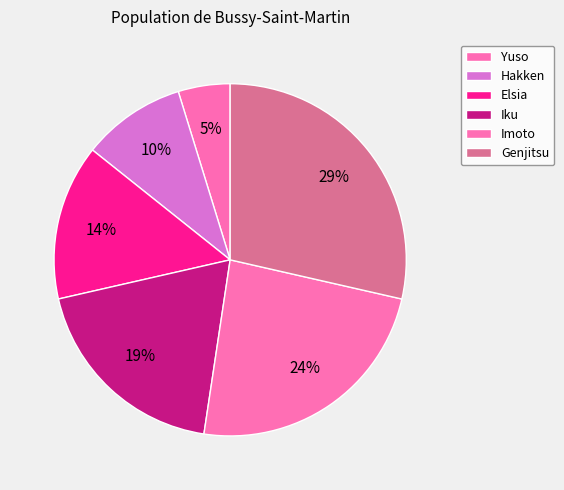

How many slices are in this pie chart?

6